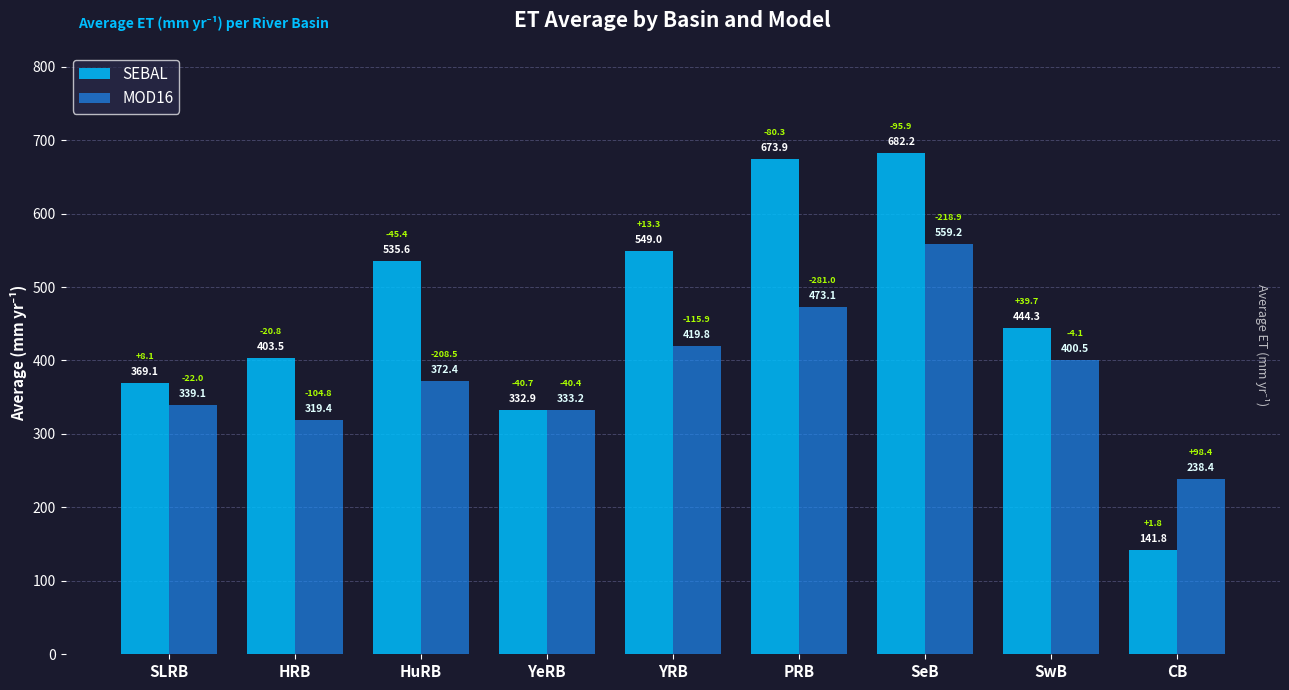

At which category does the chart reach its minimum across all series?

CB